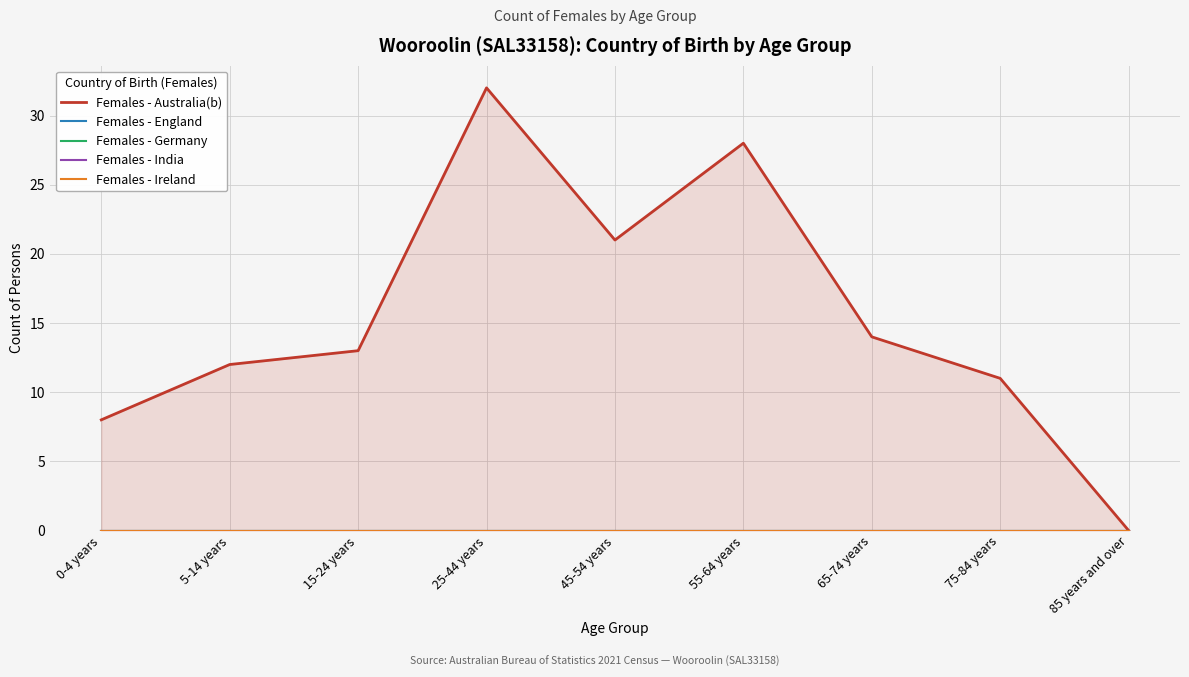

Which has a higher value, 0-4 years or 25-44 years?

25-44 years